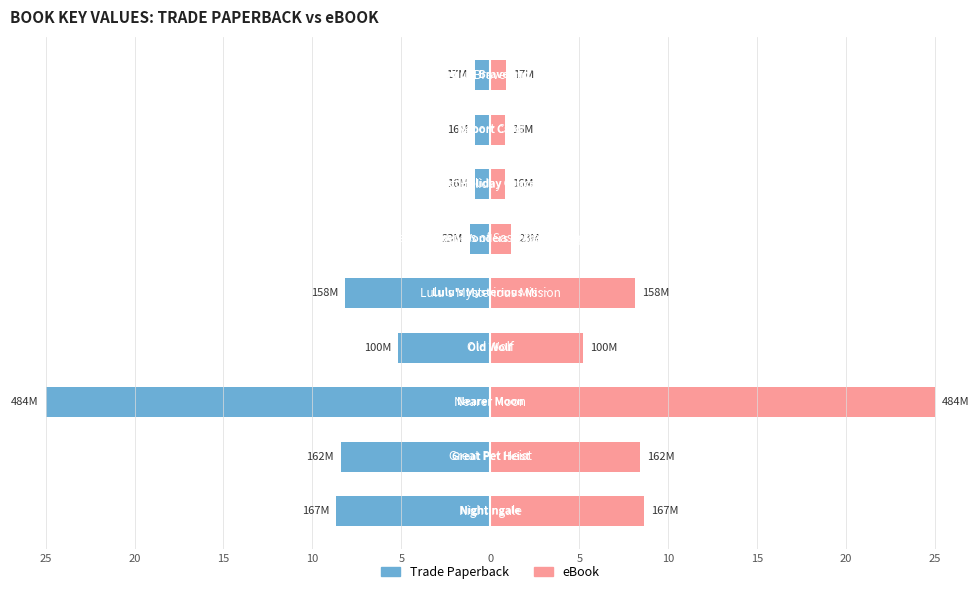

How many bars are there in each group?

2